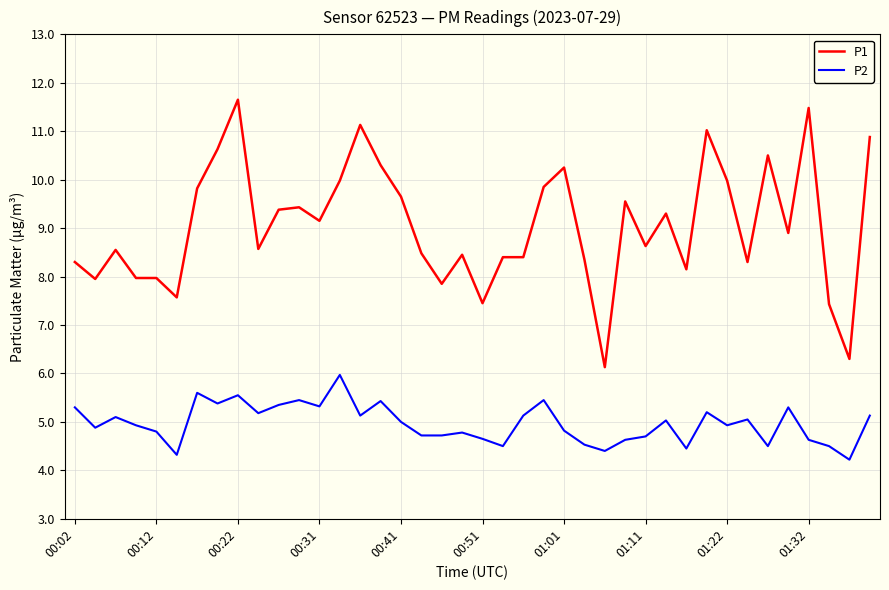

What is the lowest value of the P2 series?

4.2